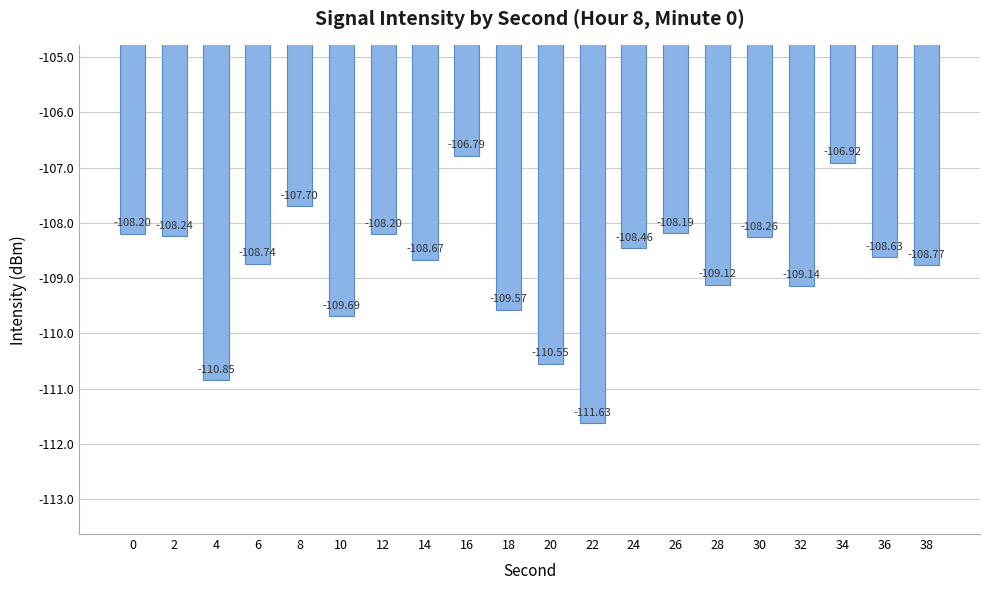

How many distinct data groups are displayed?

1